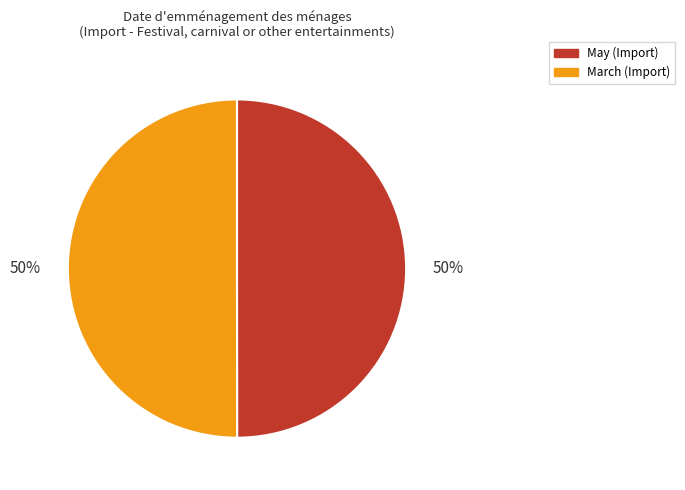

Count the number of slices in the pie.

2